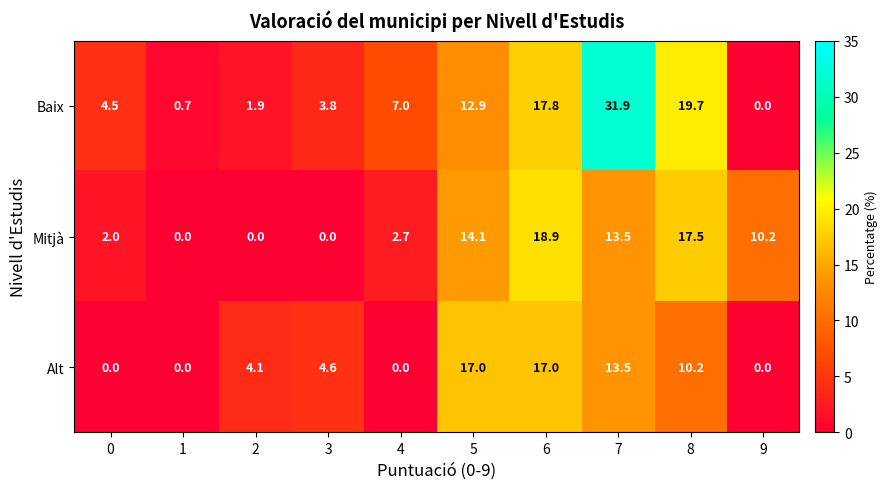

At which label is Mitjà closest to 9?

9